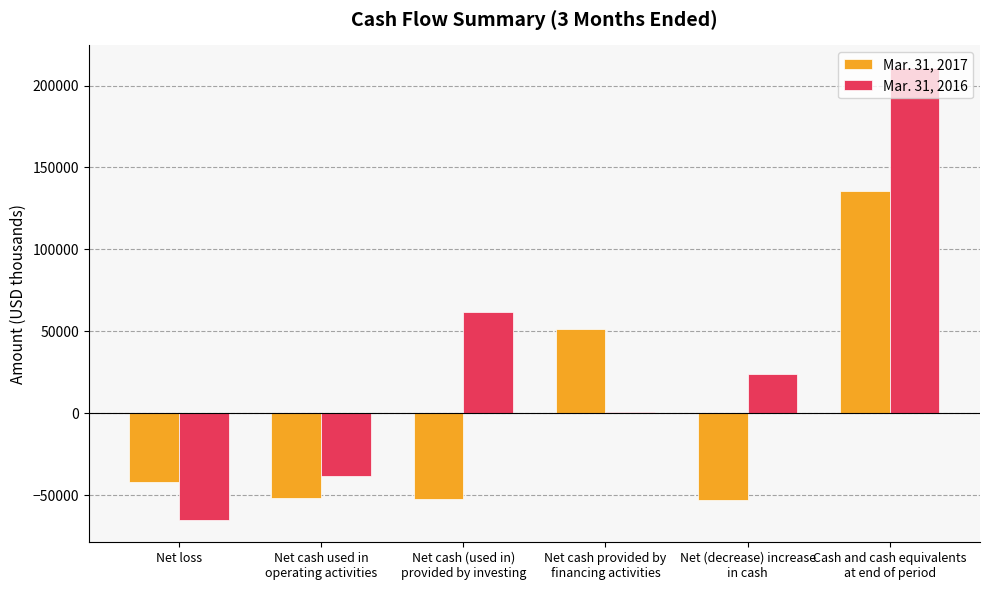

Read the Mar. 31, 2017 value at Net cash (used in)
provided by investing.

-52586